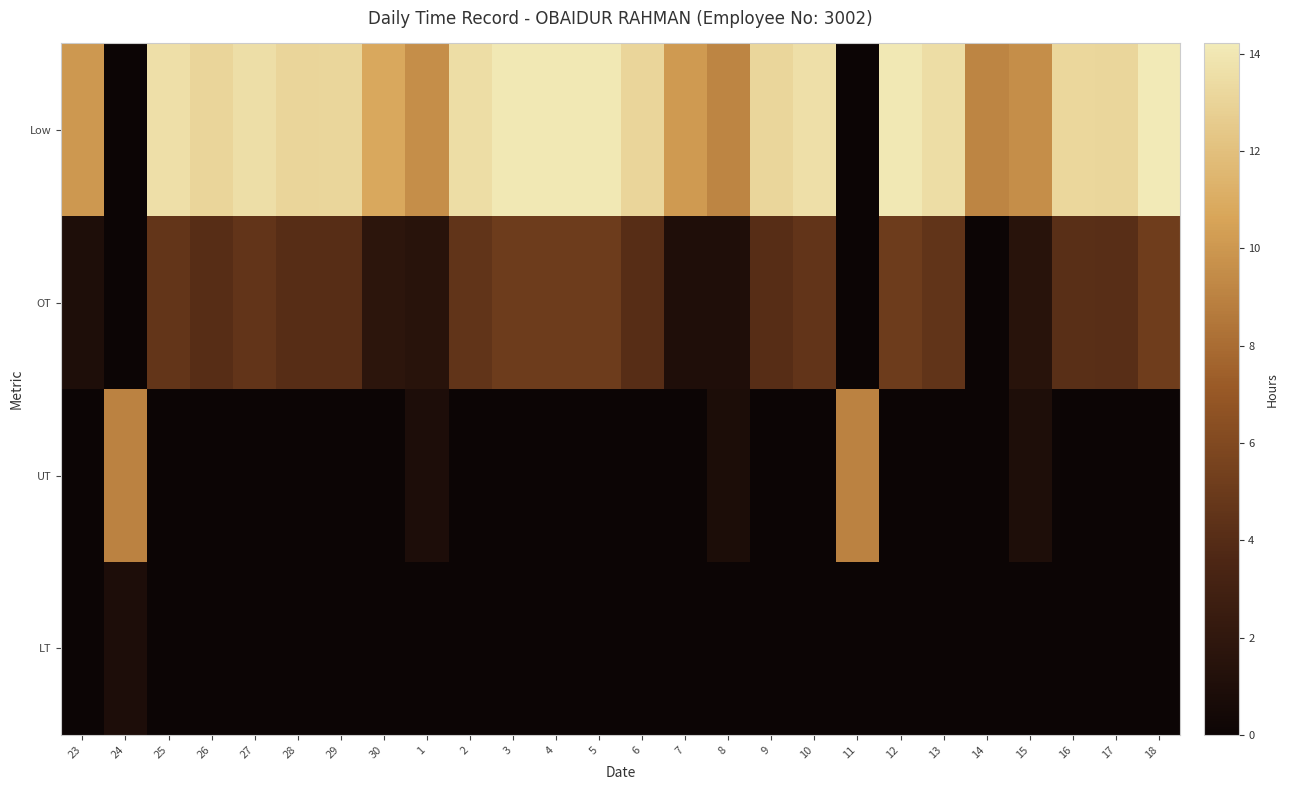

Which series has the largest range (max minus min)?

Low